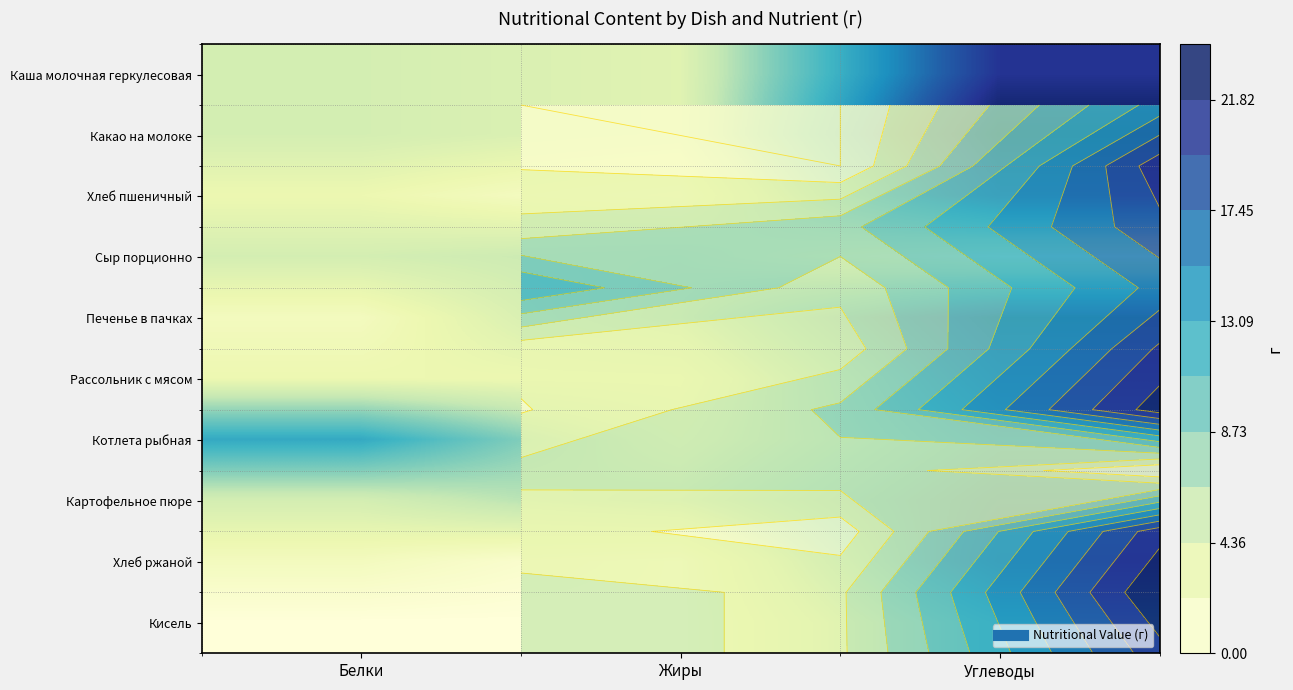

What is the difference between the maximum and minimum values in the Каша молочная геркулесовая series?

17